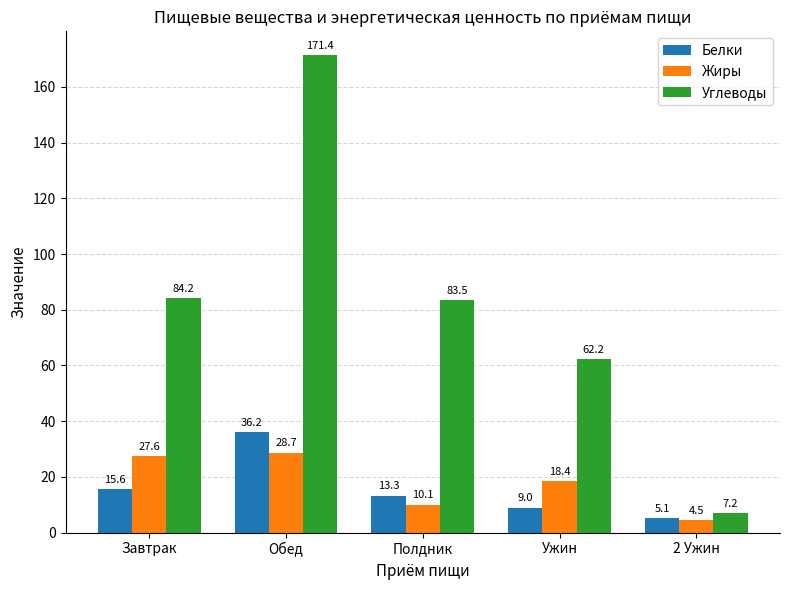

The value of Жиры at Ужин is 18.4. True or false?

True